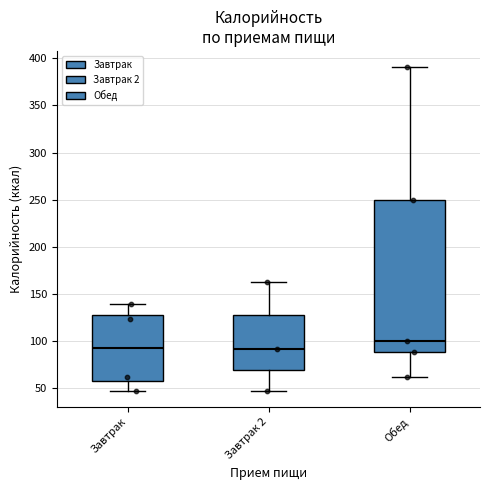

Which box has the highest median line?

Обед